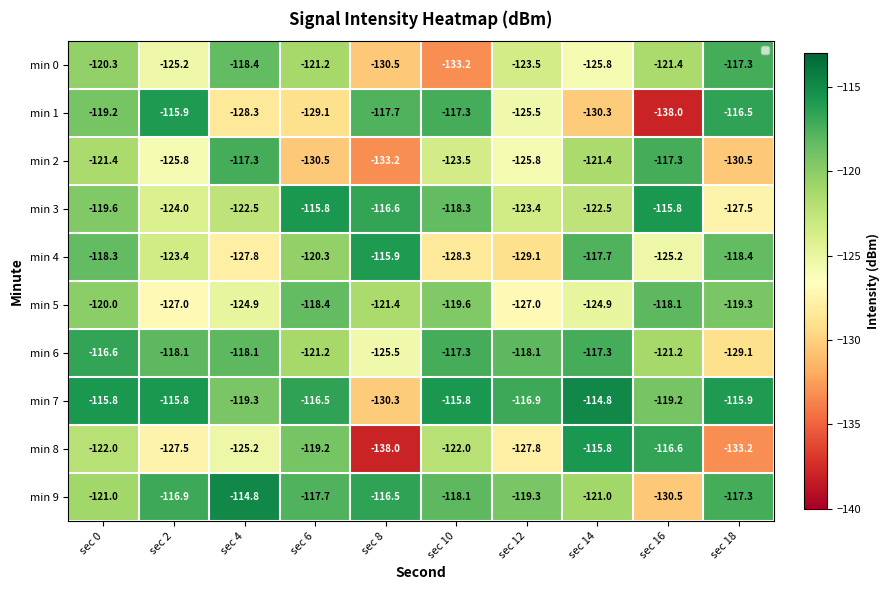

How many data points in min 1 are above -119?

4